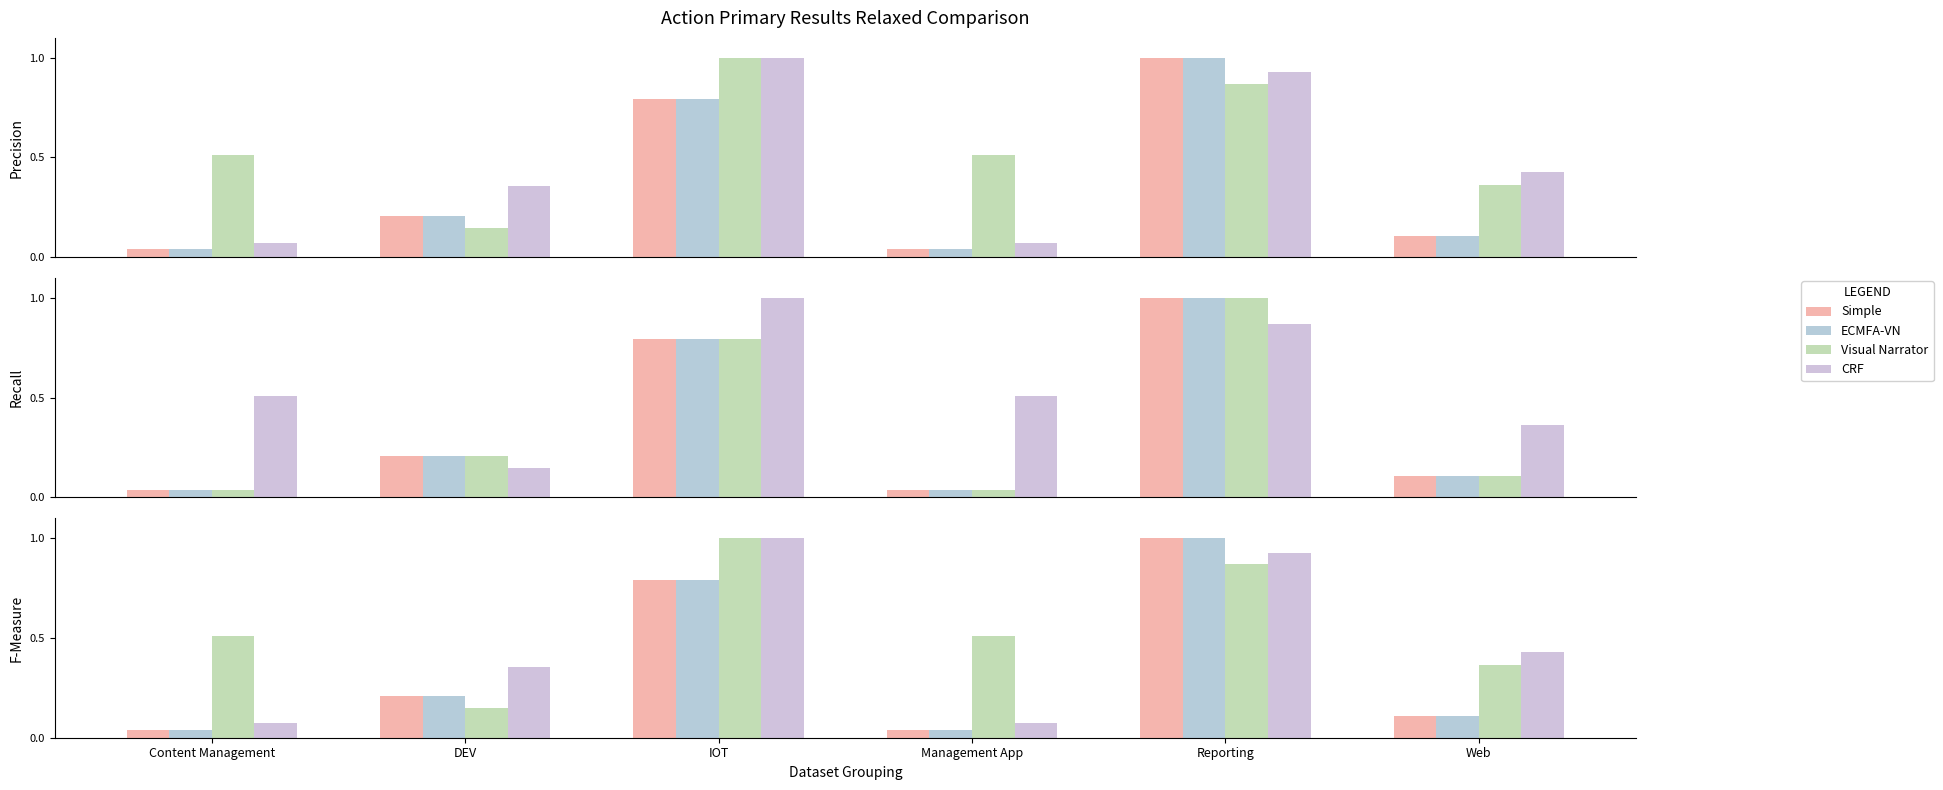

What is the label of the 1st bar from the right?

Web